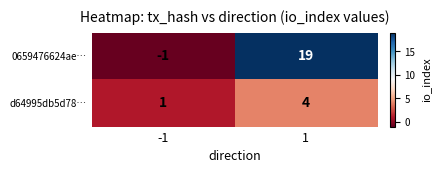

Which label corresponds to the smallest value in the chart?

-1